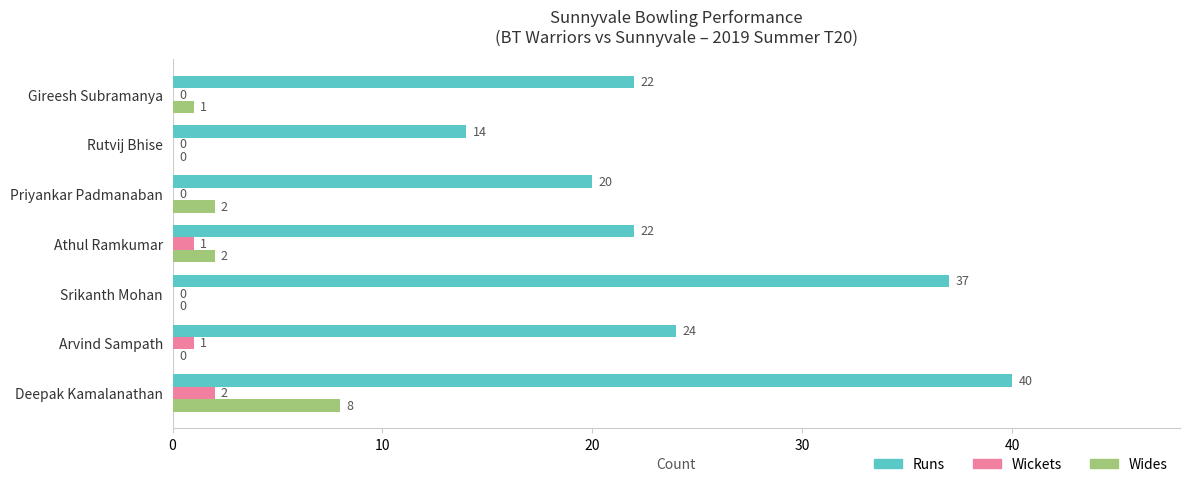

The value of Wickets at Deepak Kamalanathan is 0. True or false?

False